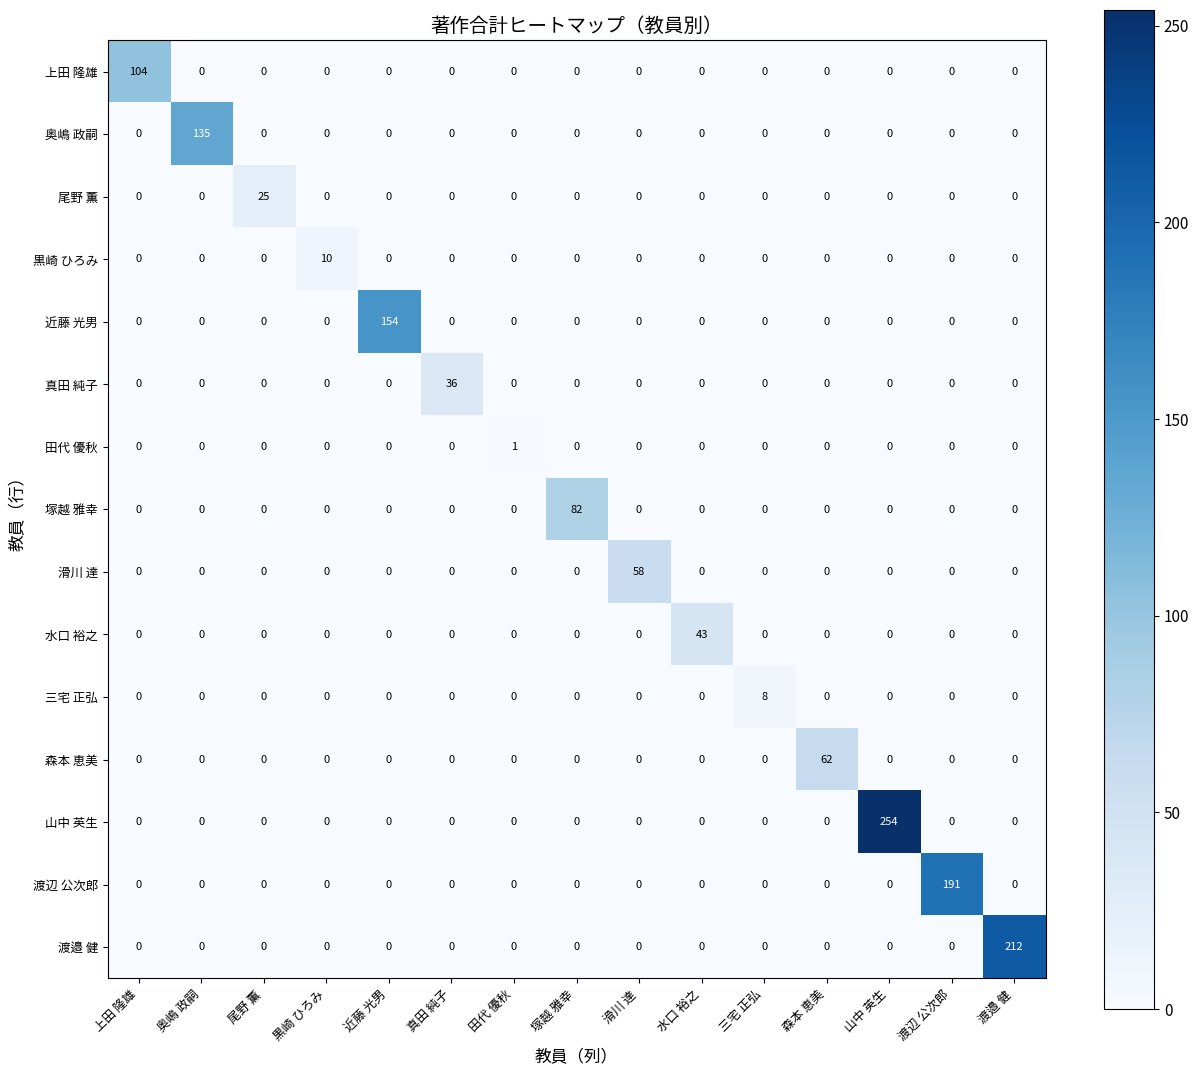

Rank the series by their maximum value, from lowest to highest.

田代 優秋, 三宅 正弘, 黒崎 ひろみ, 尾野 薫, 真田 純子, 水口 裕之, 滑川 達, 森本 恵美, 塚越 雅幸, 上田 隆雄, 奥嶋 政嗣, 近藤 光男, 渡辺 公次郎, 渡邉 健, 山中 英生